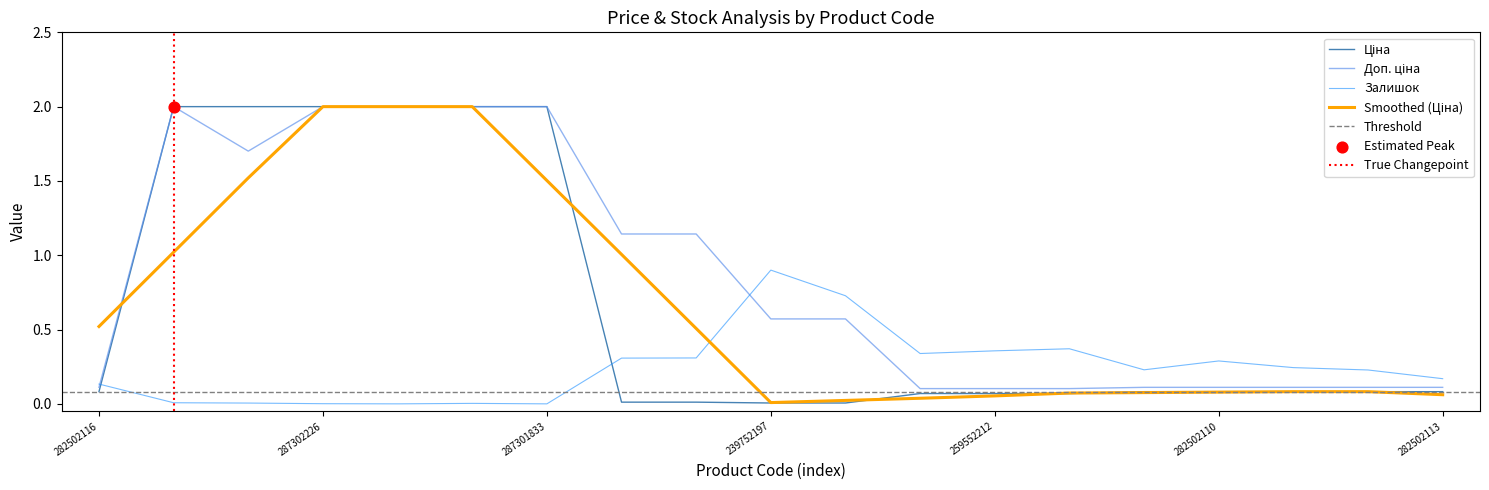

Which category has the highest value in the Залишок series?

239752197